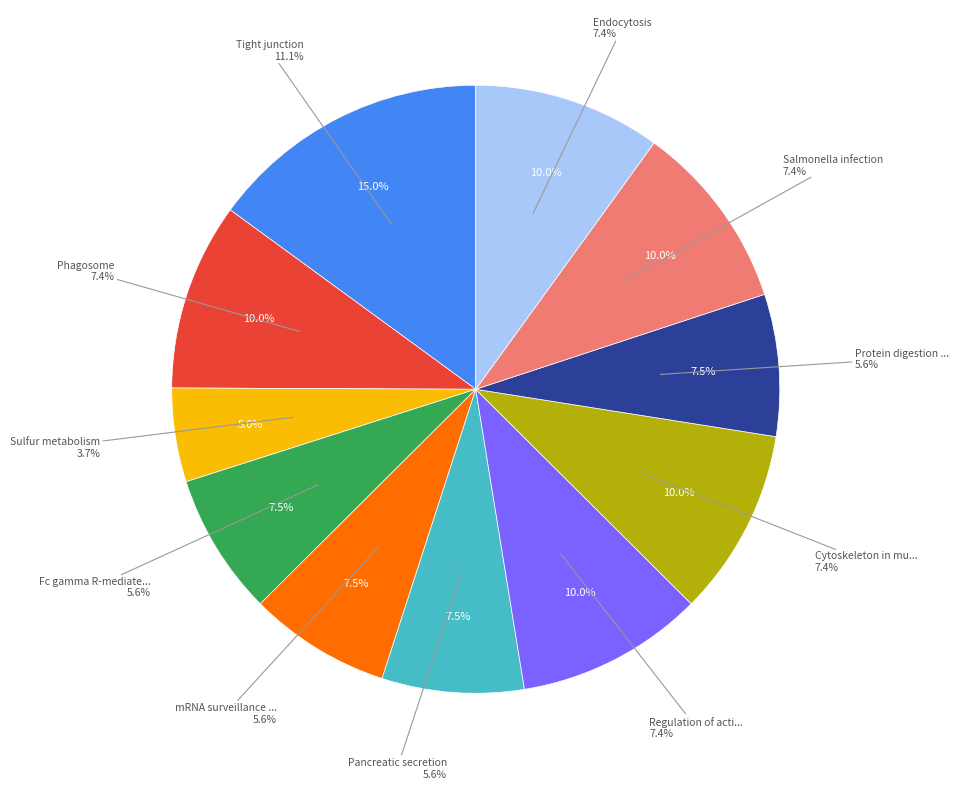

What is the largest slice in the pie chart?

Tight junction